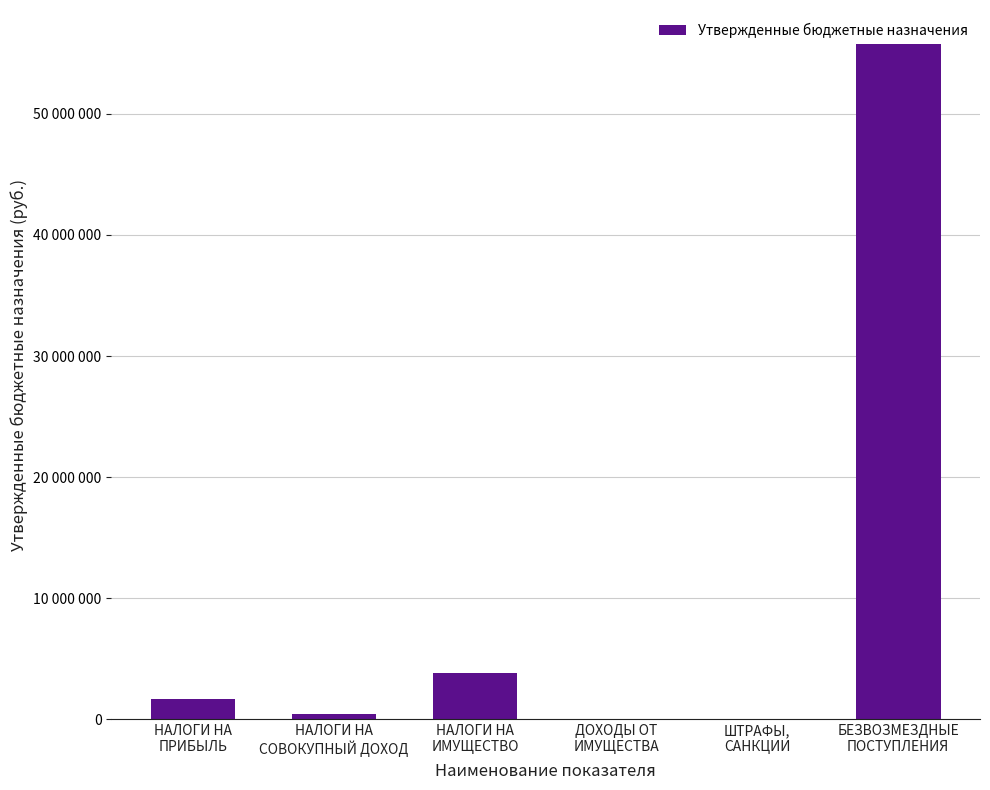

The chart shows a value of 3840800 at НАЛОГИ НА
ИМУЩЕСТВО. True or false?

True